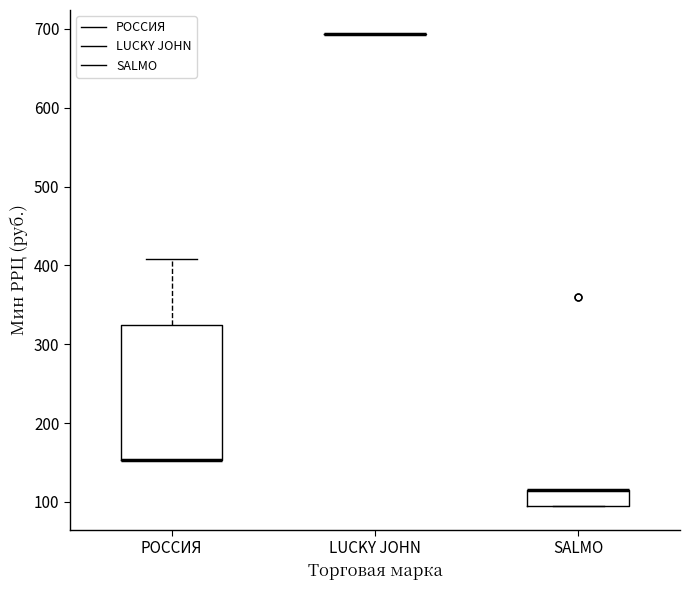

Comparing the boxes themselves (not the whiskers), which one is the tallest?

РОССИЯ